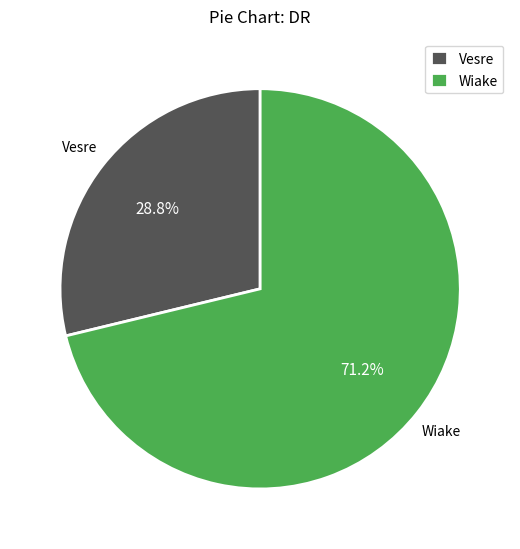

Approximately how many times larger is the value at Wiake compared to Vesre?

2.5